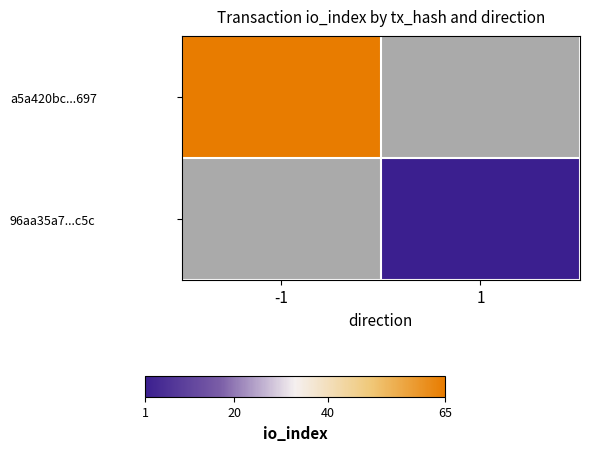

Count the number of data series in this chart.

2